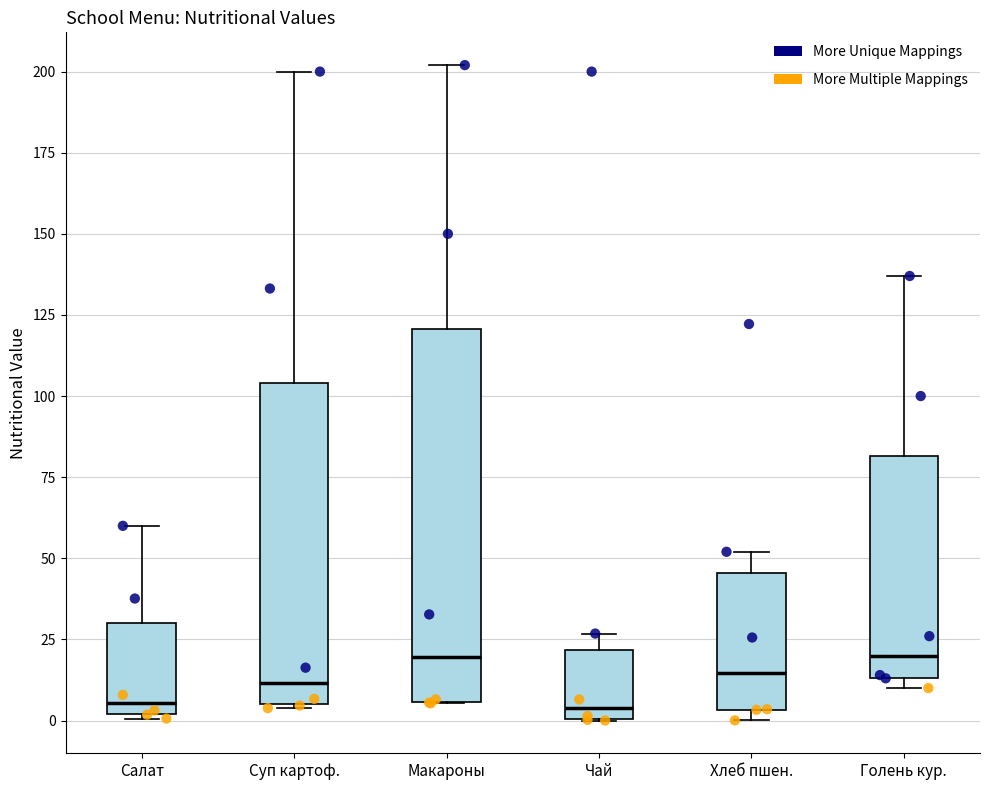

Comparing the boxes themselves (not the whiskers), which one is the tallest?

Макароны